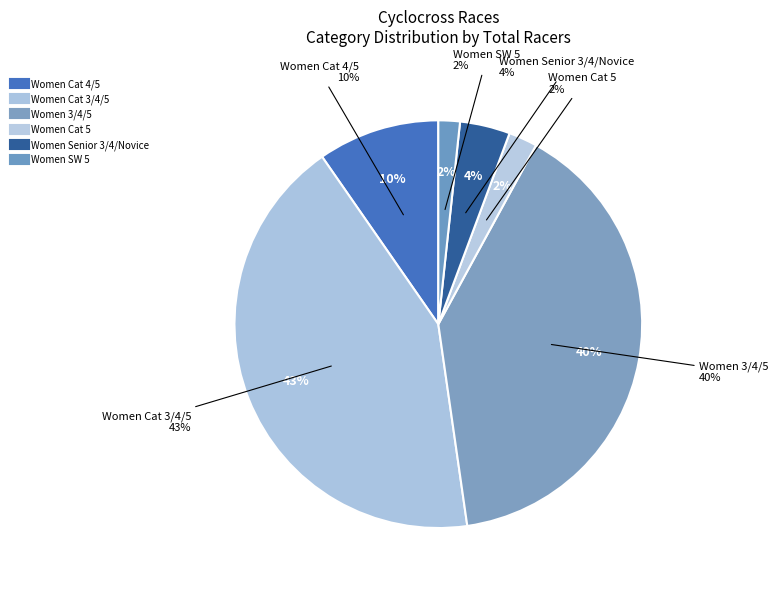

What is the smallest slice in the pie chart?

Women SW 5